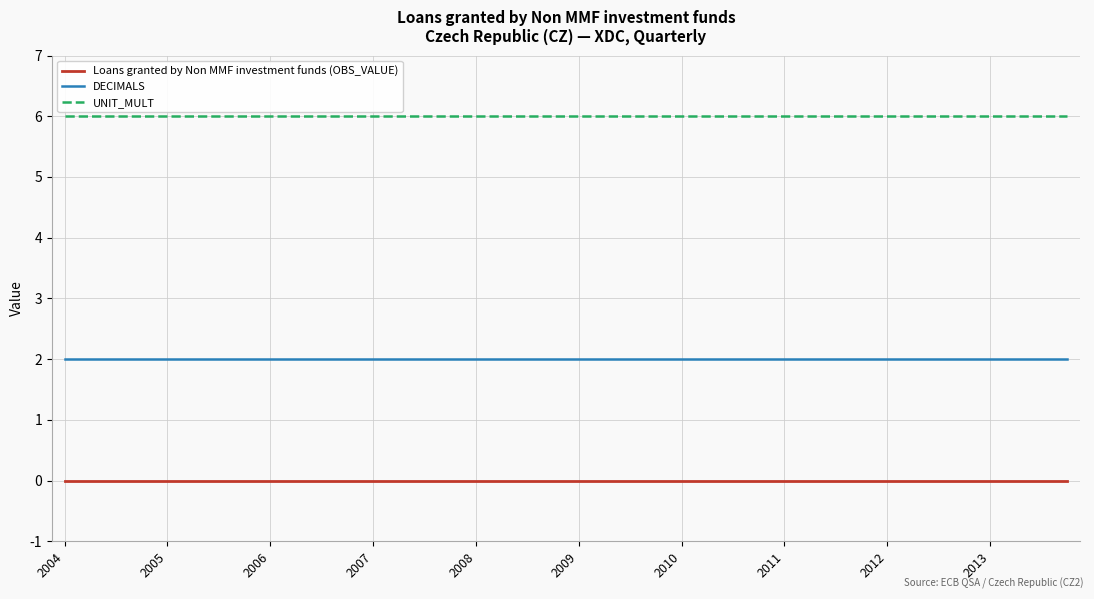

True or false: UNIT_MULT and Loans granted by Non MMF investment funds (OBS_VALUE) intersect in this chart.

False